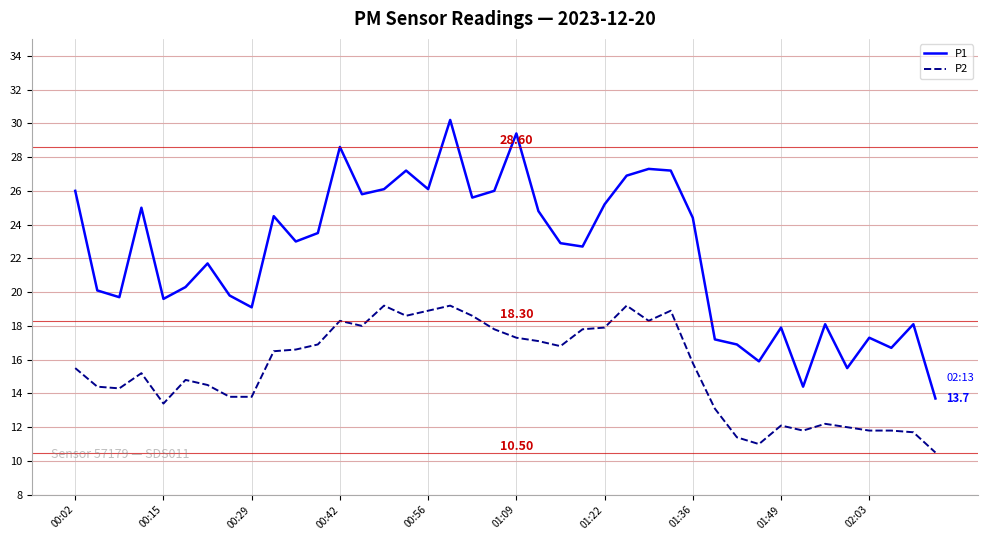

True or false: P1 and P2 intersect in this chart.

False